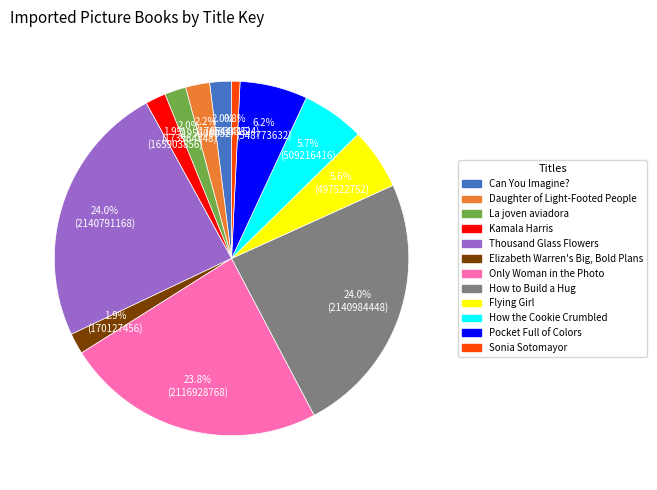

Is there any slice that represents more than half of the pie?

No